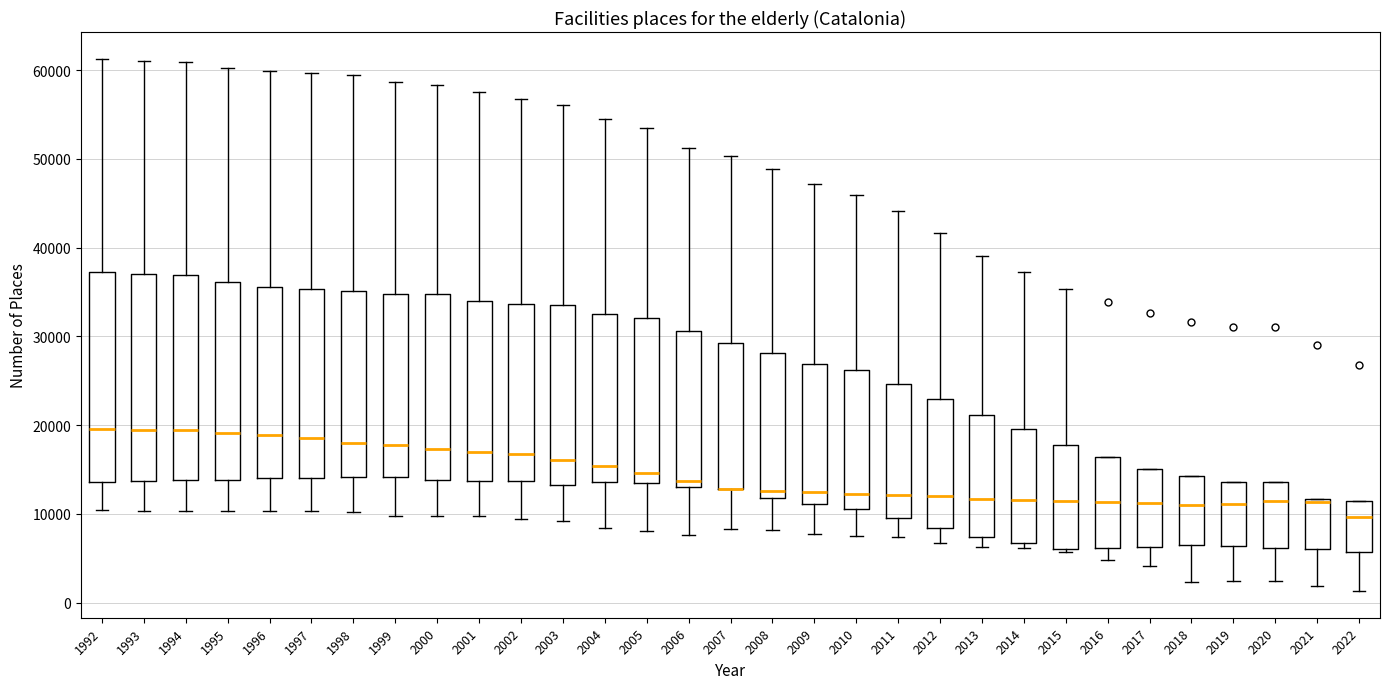

Reading left to right, read every box against the y-axis: the position of its median line, the range the box covers, and the ends of its whiskers. The values are not printed on the chart, so give them approximately, as read against the axis.

1992: median 20000, box 14000 to 37000, whiskers 10000 to 61000
1993: median 19000, box 14000 to 37000, whiskers 10000 to 61000
1994: median 19000, box 14000 to 37000, whiskers 10000 to 61000
1995: median 19000, box 14000 to 36000, whiskers 10000 to 60000
1996: median 19000, box 14000 to 36000, whiskers 10000 to 60000
1997: median 19000, box 14000 to 35000, whiskers 10000 to 60000
1998: median 18000, box 14000 to 35000, whiskers 10000 to 59000
1999: median 18000, box 14000 to 35000, whiskers 10000 to 59000
2000: median 17000, box 14000 to 35000, whiskers 10000 to 58000
2001: median 17000, box 14000 to 34000, whiskers 10000 to 57000
2002: median 17000, box 14000 to 34000, whiskers 9000 to 57000
2003: median 16000, box 13000 to 34000, whiskers 9000 to 56000
2004: median 15000, box 14000 to 33000, whiskers 8000 to 55000
2005: median 15000, box 13000 to 32000, whiskers 8000 to 54000
2006: median 14000, box 13000 to 31000, whiskers 8000 to 51000
2007: median 13000 (drawn on the box's lower edge), box 13000 to 29000, whiskers 8000 to 50000
2008: median 13000, box 12000 to 28000, whiskers 8000 to 49000
2009: median 12000, box 11000 to 27000, whiskers 8000 to 47000
2010: median 12000, box 11000 to 26000, whiskers 7000 to 46000
2011: median 12000, box 10000 to 25000, whiskers 7000 to 44000
2012: median 12000, box 8000 to 23000, whiskers 7000 to 42000
2013: median 12000, box 7000 to 21000, whiskers 6000 to 39000
2014: median 12000, box 7000 to 20000, whiskers 6000 to 37000
2015: median 11000, box 6000 to 18000, whiskers 6000 (just below the box's lower edge) to 35000
2016: median 11000, box 6000 to 16000, whiskers 5000 to 16000
2017: median 11000, box 6000 to 15000, whiskers 4000 to 15000
2018: median 11000, box 6000 to 14000, whiskers 2000 to 14000
2019: median 11000, box 6000 to 14000, whiskers 2000 to 14000
2020: median 11000, box 6000 to 14000, whiskers 2000 to 14000
2021: median 11000, box 6000 to 12000, whiskers 2000 to 12000
2022: median 10000, box 6000 to 11000, whiskers 1000 to 11000